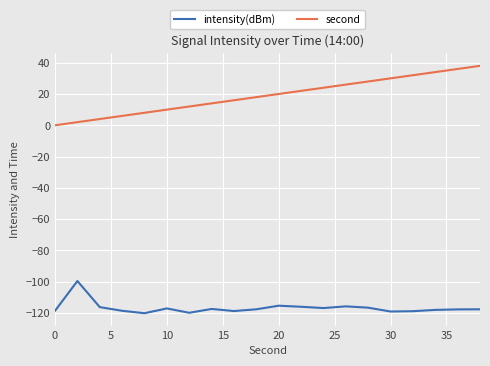

What is the difference between the second highest and minimum values in the intensity(dBm) series?

4.8